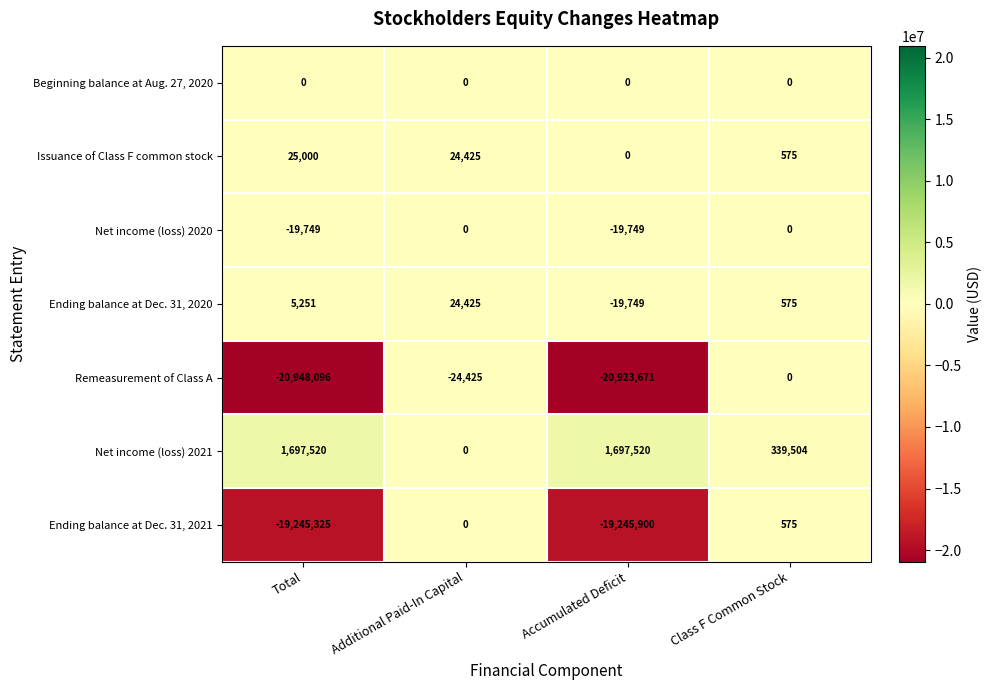

What is the average value of the Issuance of Class F common stock series?

12500